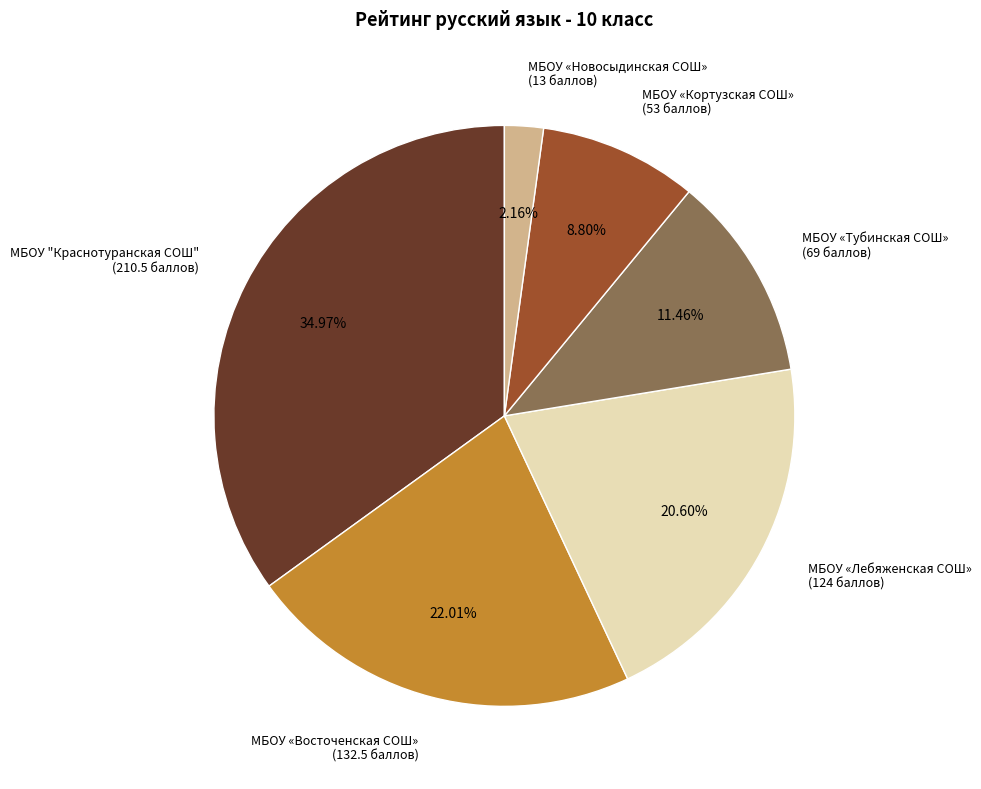

To the nearest percent, what is the combined percentage of МБОУ "Краснотуранская СОШ" and МБОУ «Кортузская СОШ»?

44%